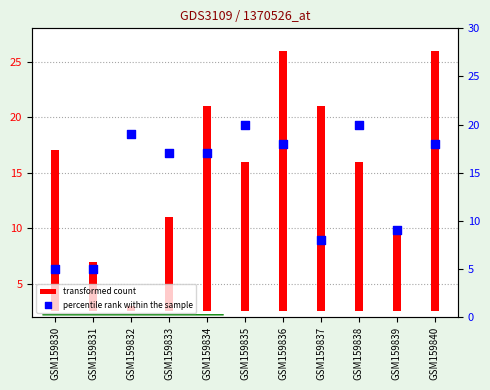

At how many categories does at least one series exceed 1?

11